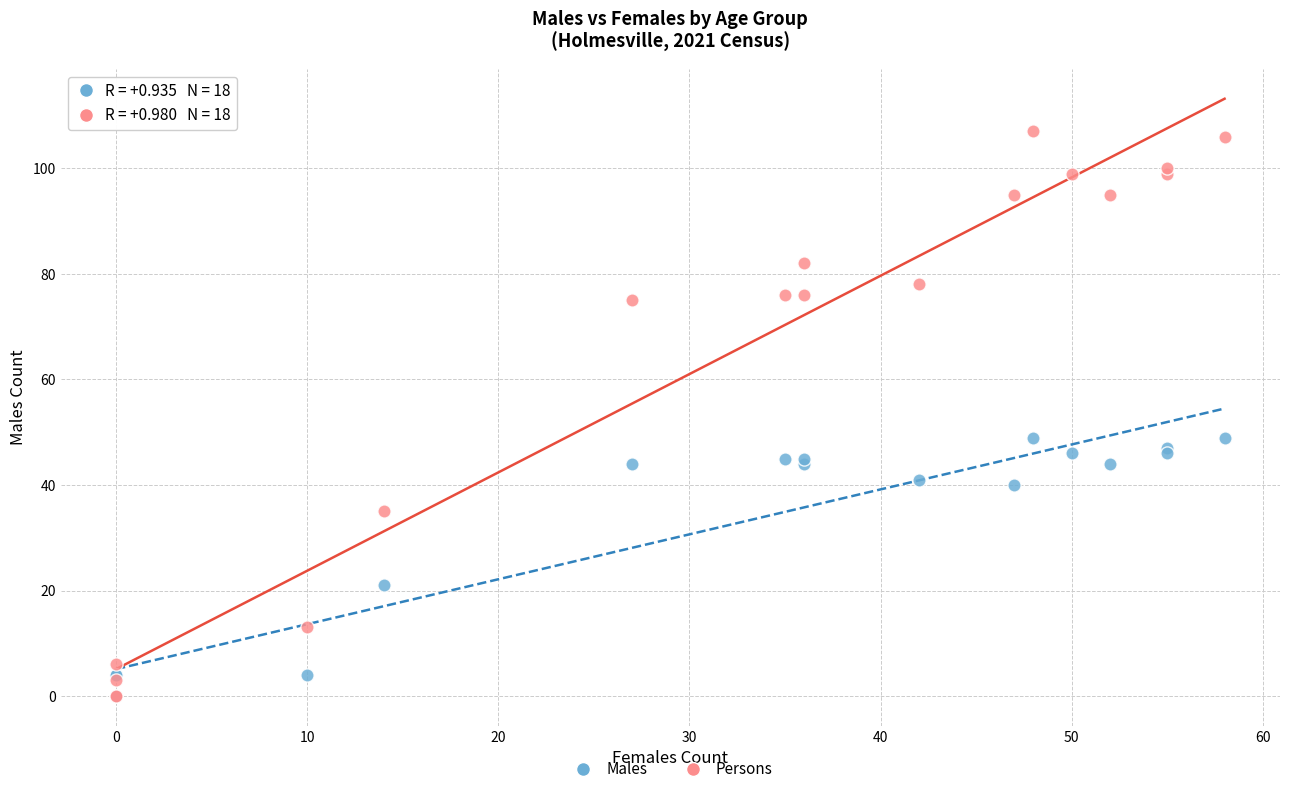

Which series reaches the maximum Y coordinate?

Persons